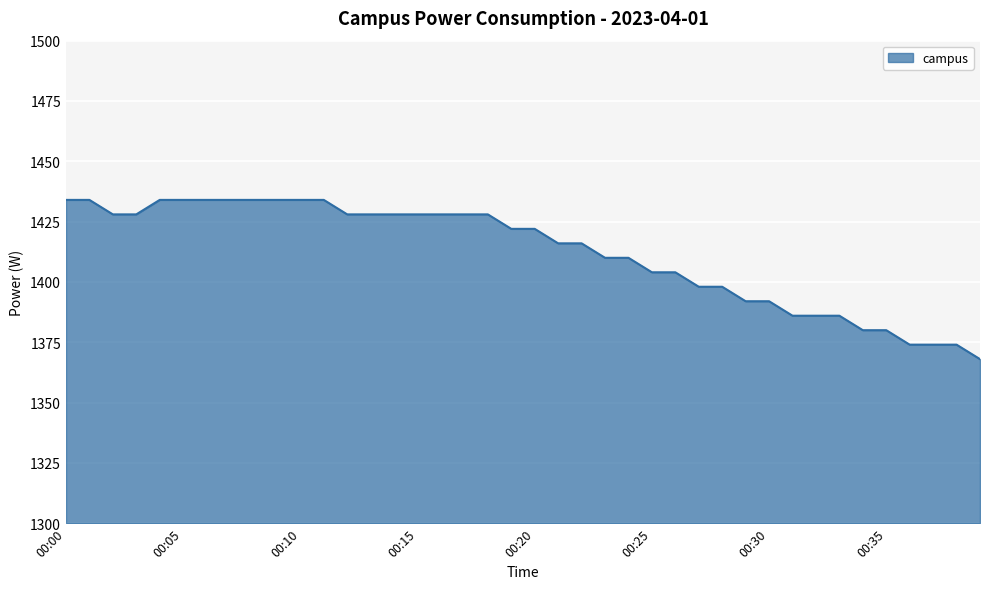

What is the maximum value shown in the chart?

1434